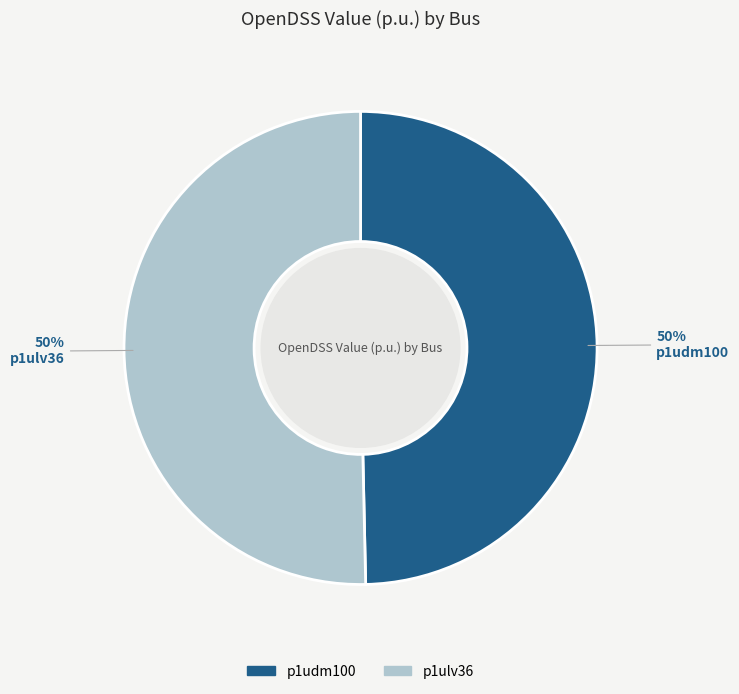

Combined, do p1udm100 and p1ulv36 account for over 50%?

Yes